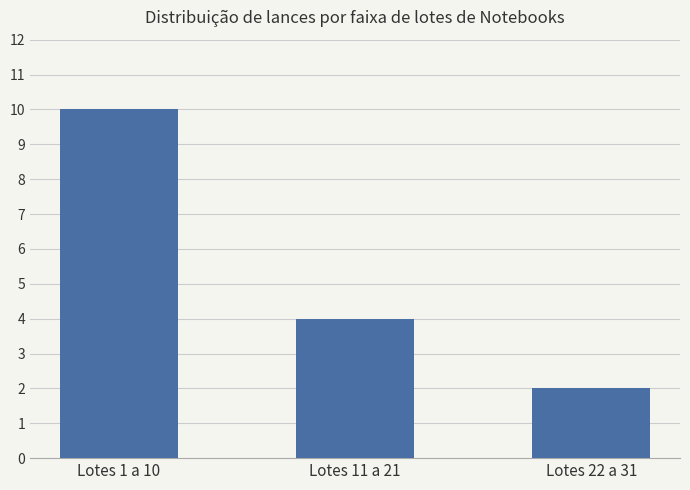

What is the label of the 2nd bar from the left?

Lotes 11 a 21